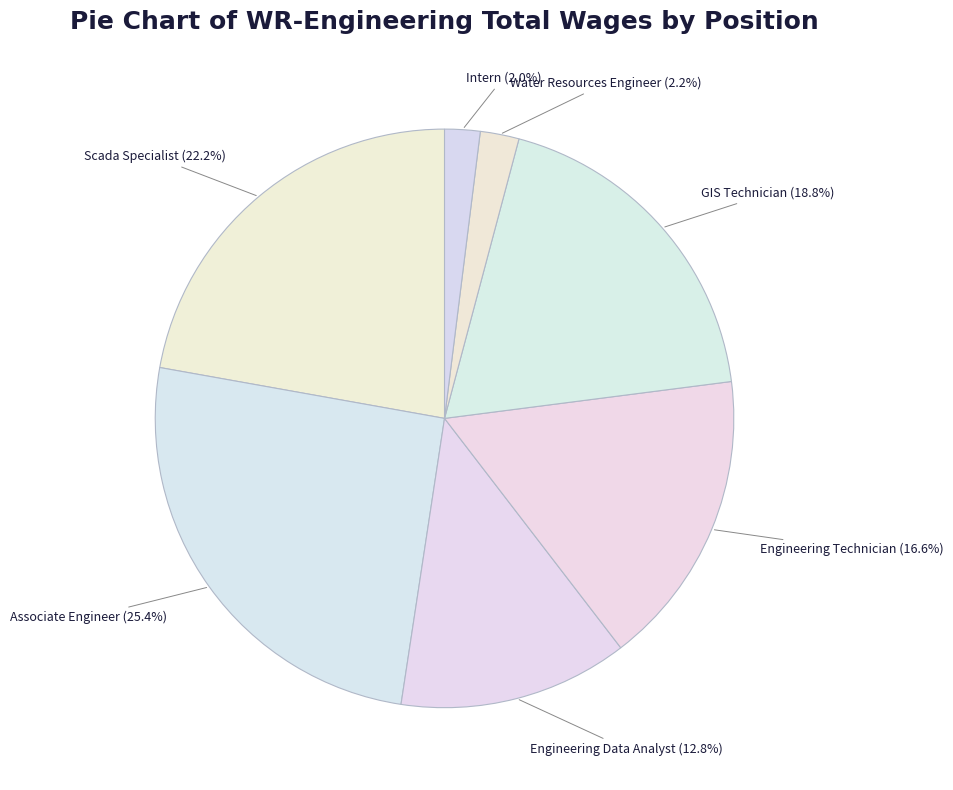

How many segments does this pie chart have?

7